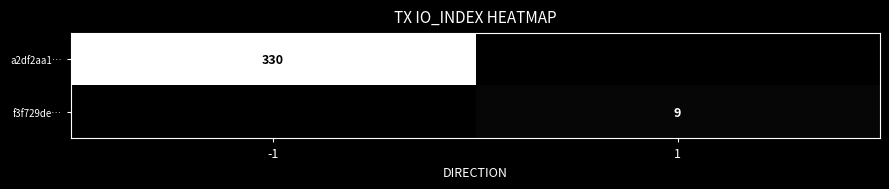

The value of f3f729de… at 1 is 4. True or false?

False